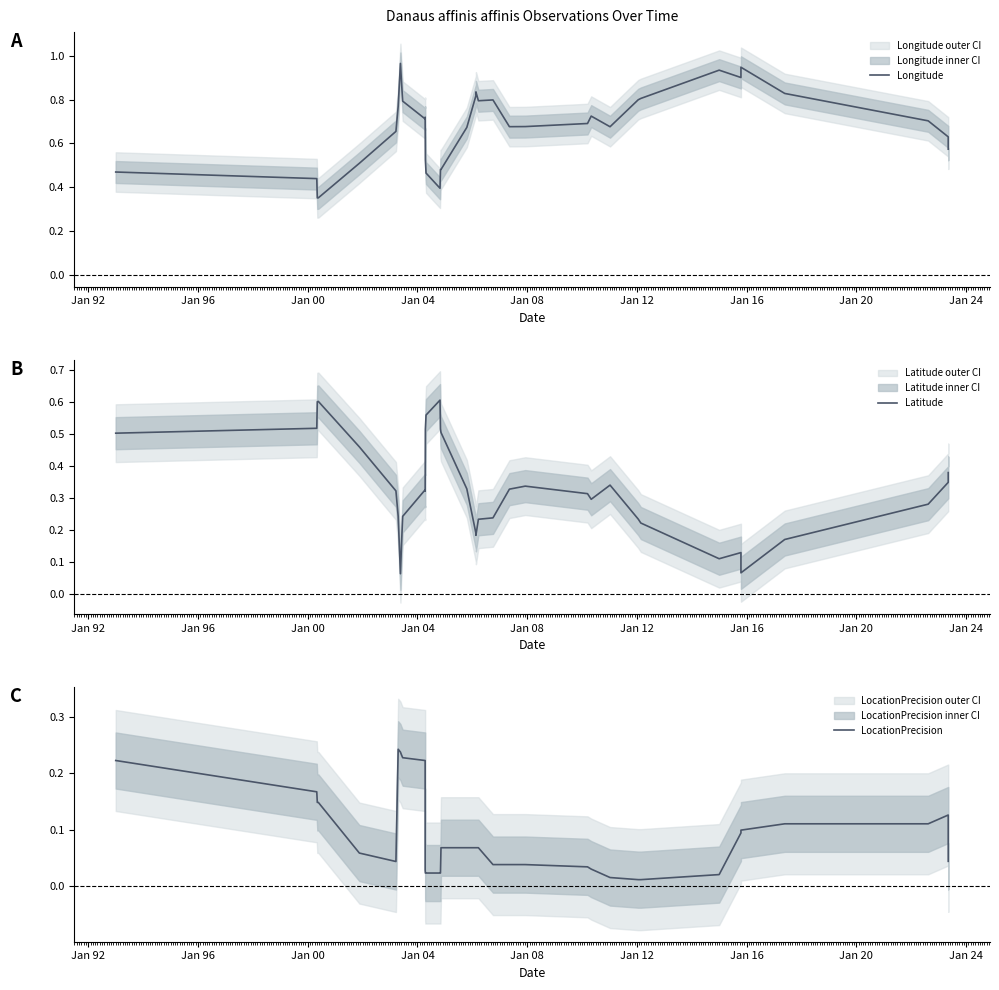

What is the average value of the Latitude series?

0.3